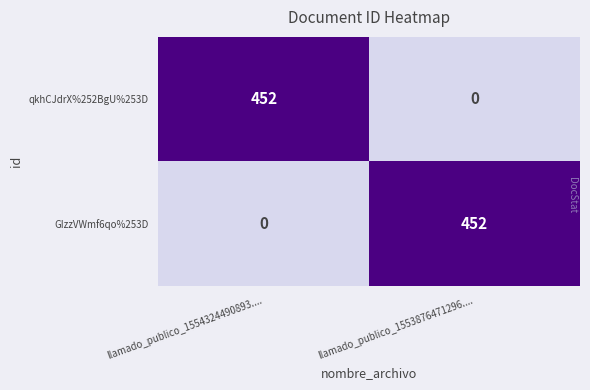

Is it true that GIzzVWmf6qo%253D equals -159 at llamado_publico_1554324490893....?

False